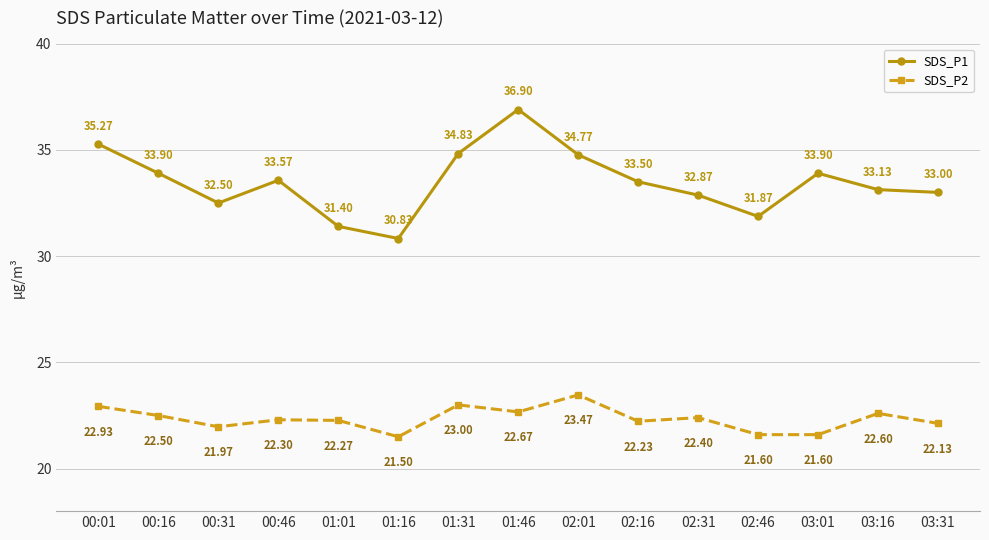

True or false: SDS_P1 and SDS_P2 intersect in this chart.

False